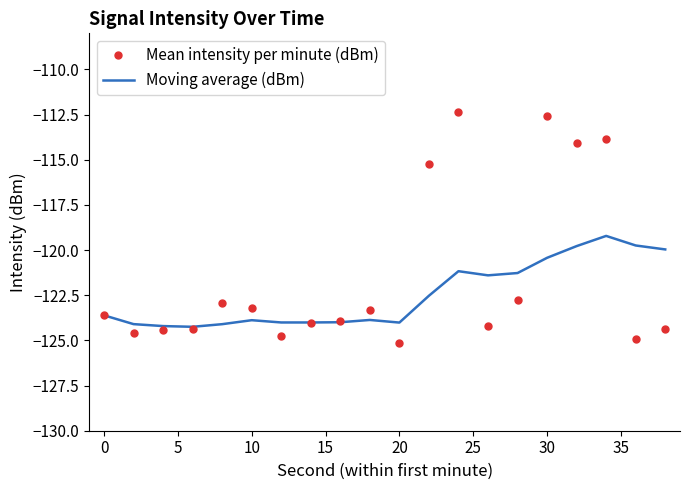

What is the lowest value of the Moving average (dBm) series?

-124.2